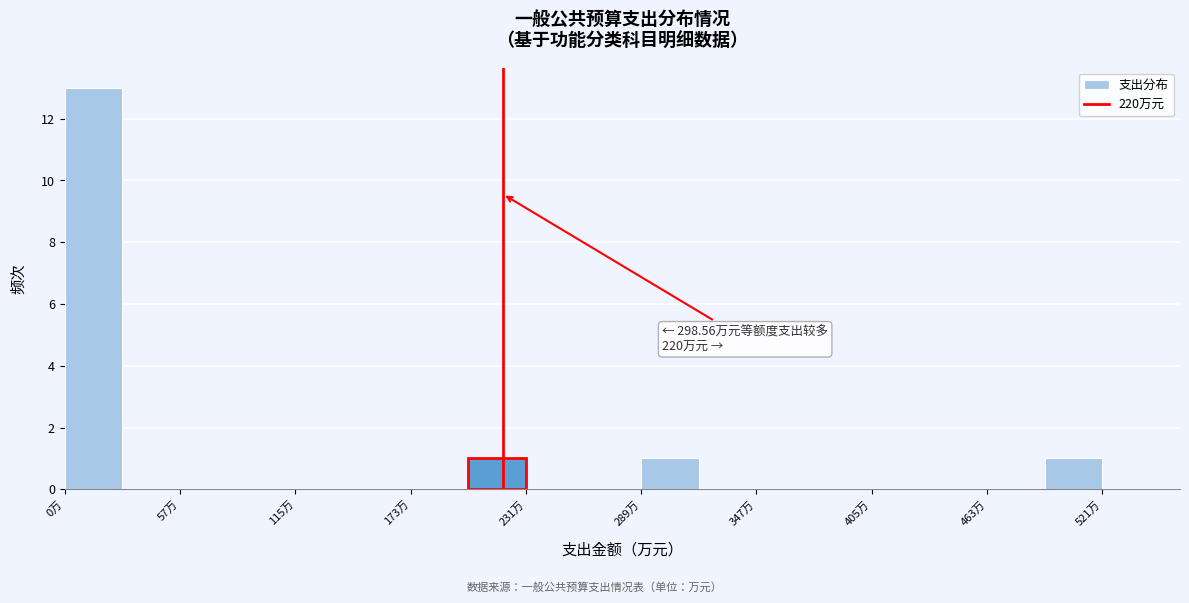

Around what value on the x-axis is the tallest bar? Give the approximate position of its centre, as read against the axis.

10